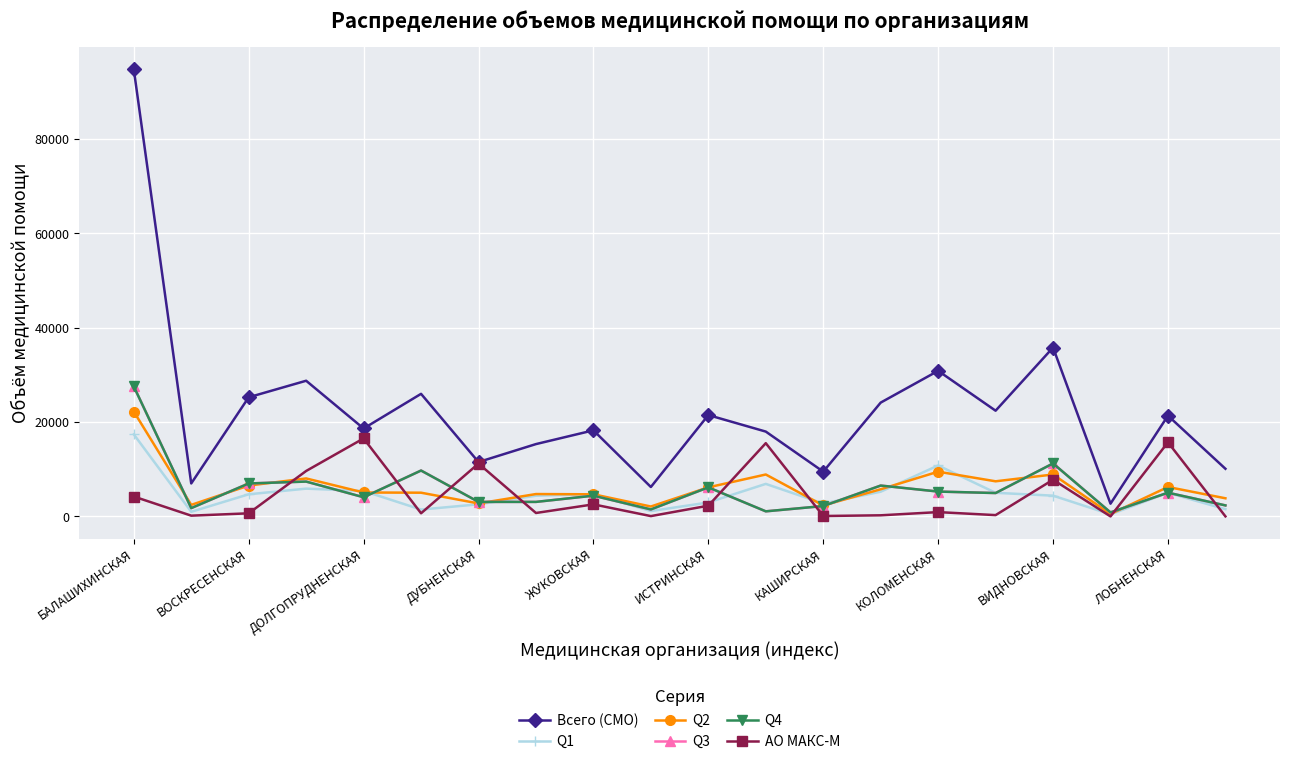

In Q4, how many points are higher than both neighbors (excluding endpoints)?

7